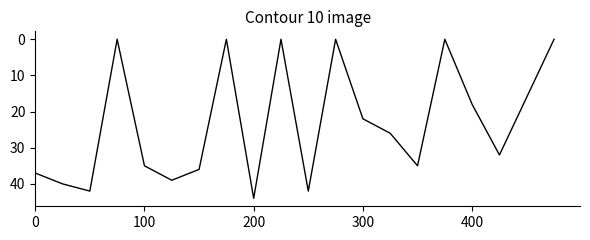

What is the sum of all values?

464